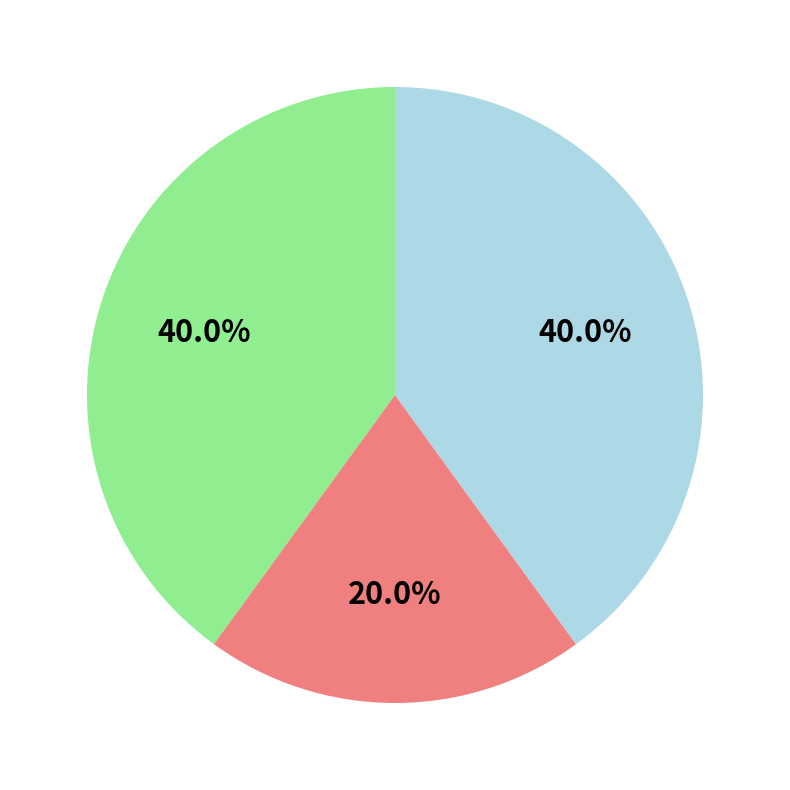

Does any single category account for the majority?

No